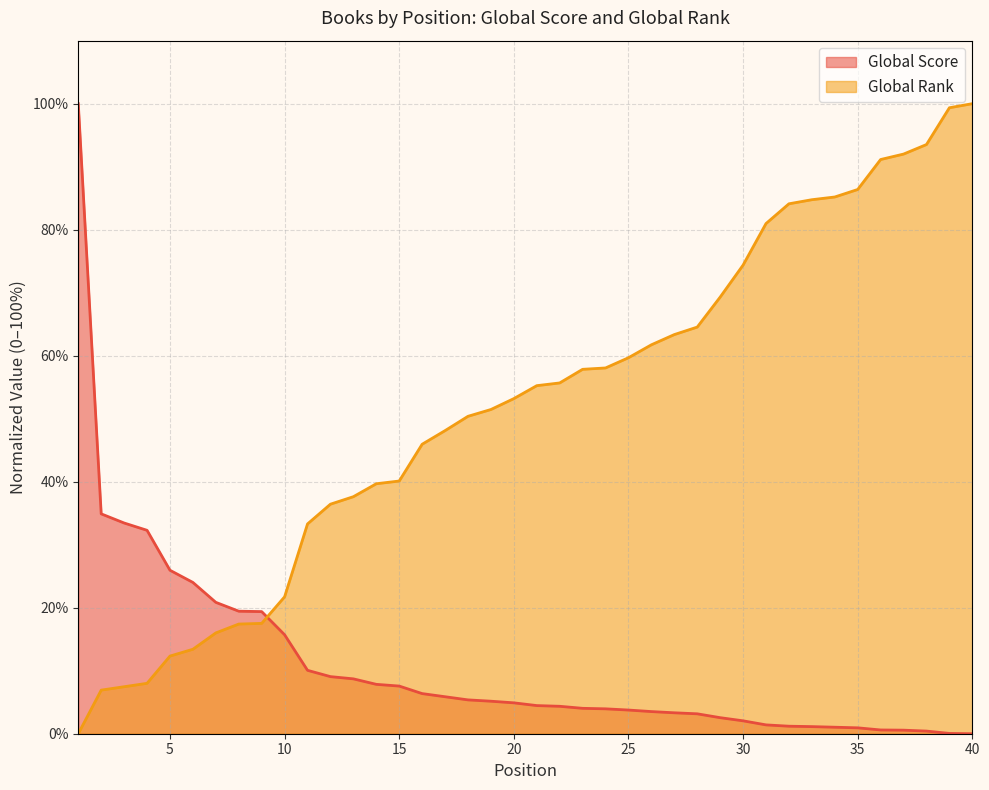

Reading left to right, transcribe all the data shown in this chart.

Global Score: 1=100.0	2=34.9	3=33.4	4=32.3	5=25.9	6=24.0	7=20.9	8=19.4	9=19.4	10=15.7	11=10.1	12=9.1	13=8.7	14=7.8	15=7.6	16=6.4	17=5.9	18=5.4	19=5.2	20=4.9	21=4.5	22=4.4	23=4.0	24=4.0	25=3.8	26=3.5	27=3.3	28=3.2	29=2.5	30=2.0	31=1.4	32=1.2	33=1.1	34=1.0	35=0.9	36=0.6	37=0.6	38=0.4	39=0.0	40=0.0
Global Rank: 1=0.0	2=6.9	3=7.5	4=8.0	5=12.3	6=13.4	7=16.0	8=17.4	9=17.5	10=21.7	11=33.3	12=36.4	13=37.6	14=39.7	15=40.1	16=45.9	17=48.1	18=50.4	19=51.5	20=53.2	21=55.2	22=55.7	23=57.8	24=58.1	25=59.7	26=61.7	27=63.4	28=64.5	29=69.3	30=74.4	31=81.0	32=84.1	33=84.8	34=85.2	35=86.4	36=91.1	37=92.0	38=93.5	39=99.4	40=100.0